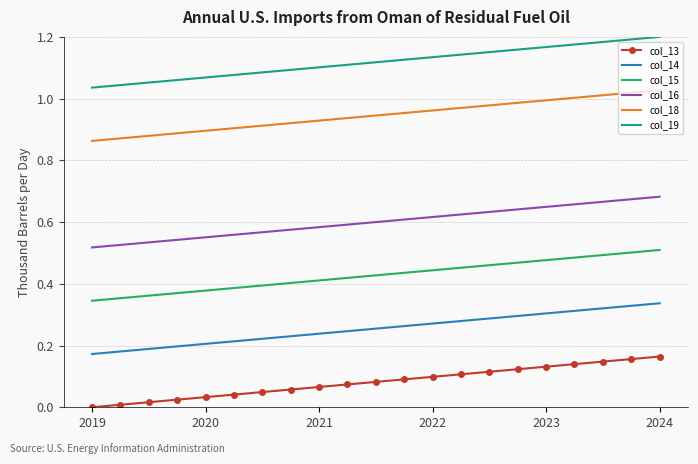

Rank the series by their maximum value, from lowest to highest.

col_13, col_14, col_15, col_16, col_18, col_19